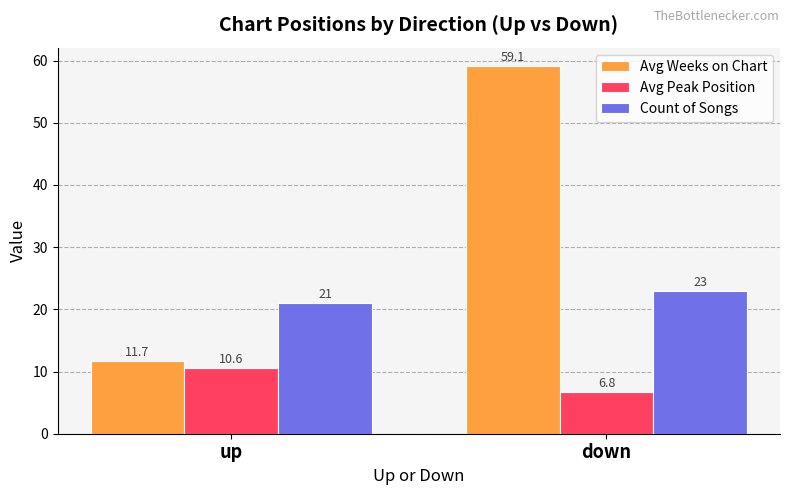

Is the value of Avg Weeks on Chart at up greater than the value of Avg Peak Position at up?

Yes